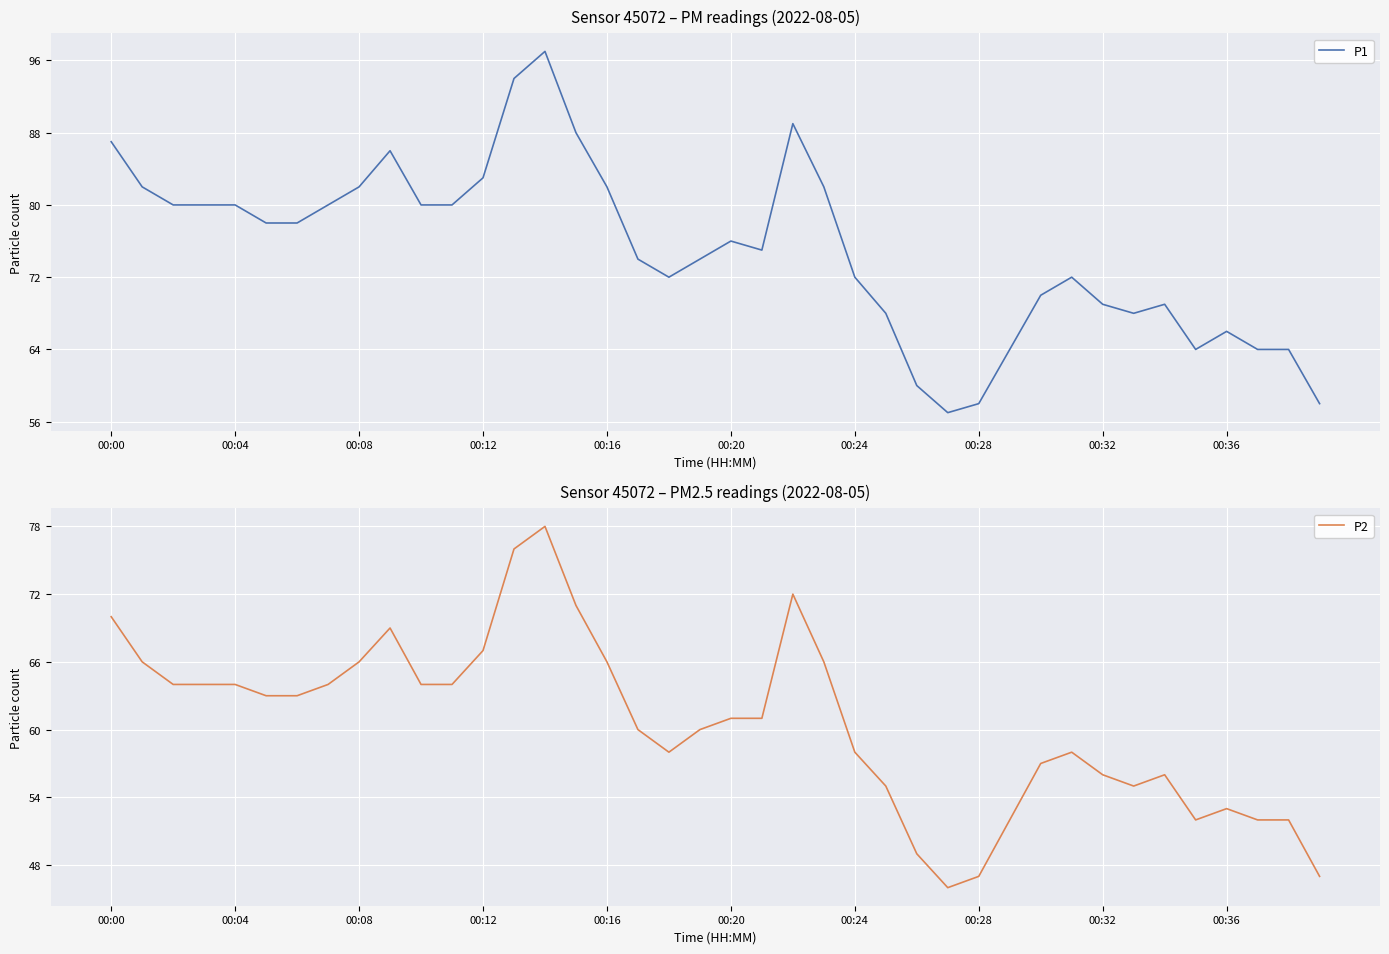

At which label does P2 first exceed 61?

00:00